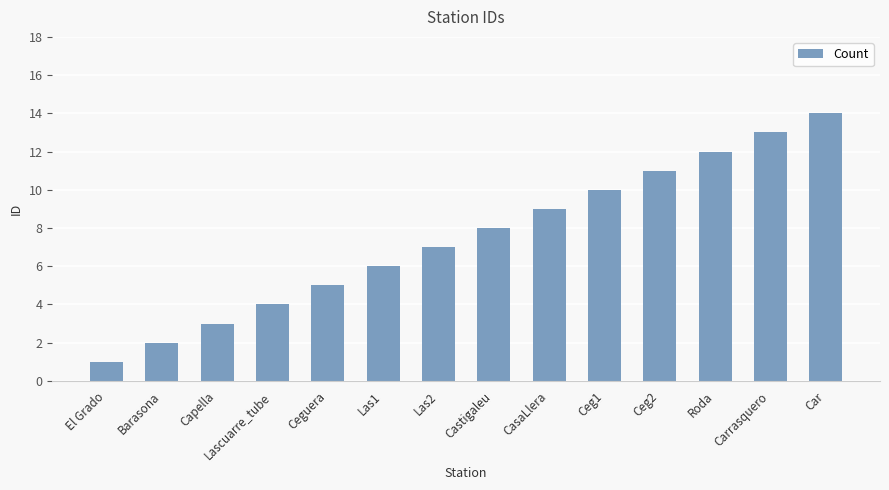

Which category has the lowest value across all series?

El Grado